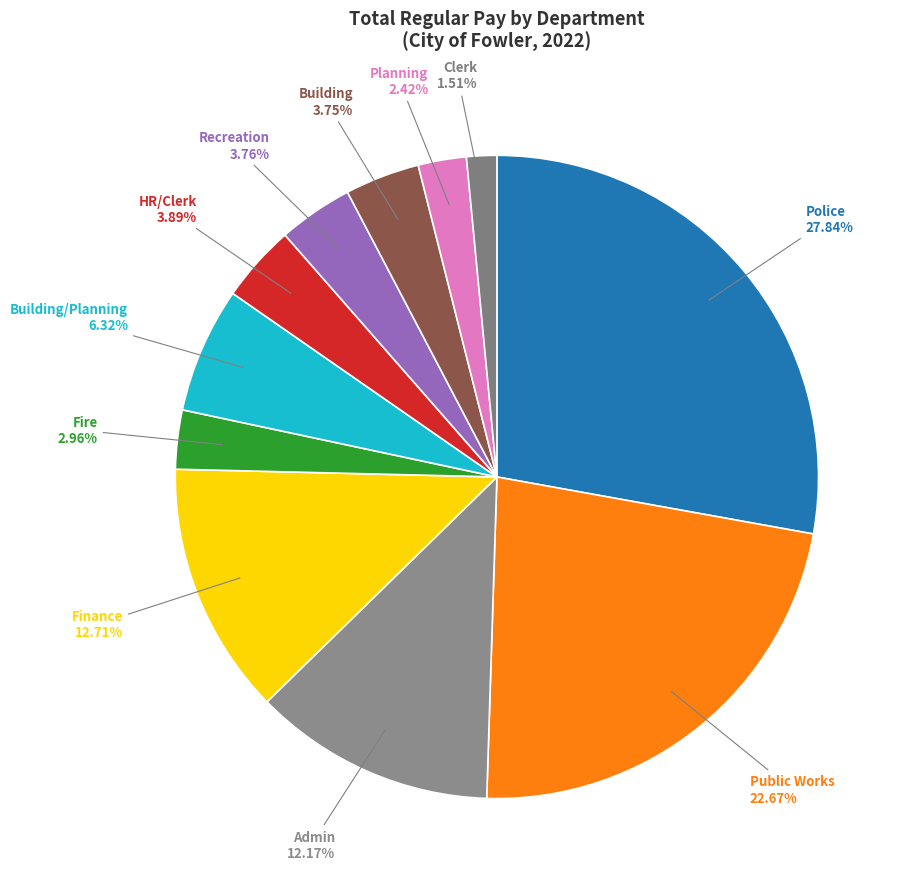

Does Building/Planning represent more than half of the total?

No